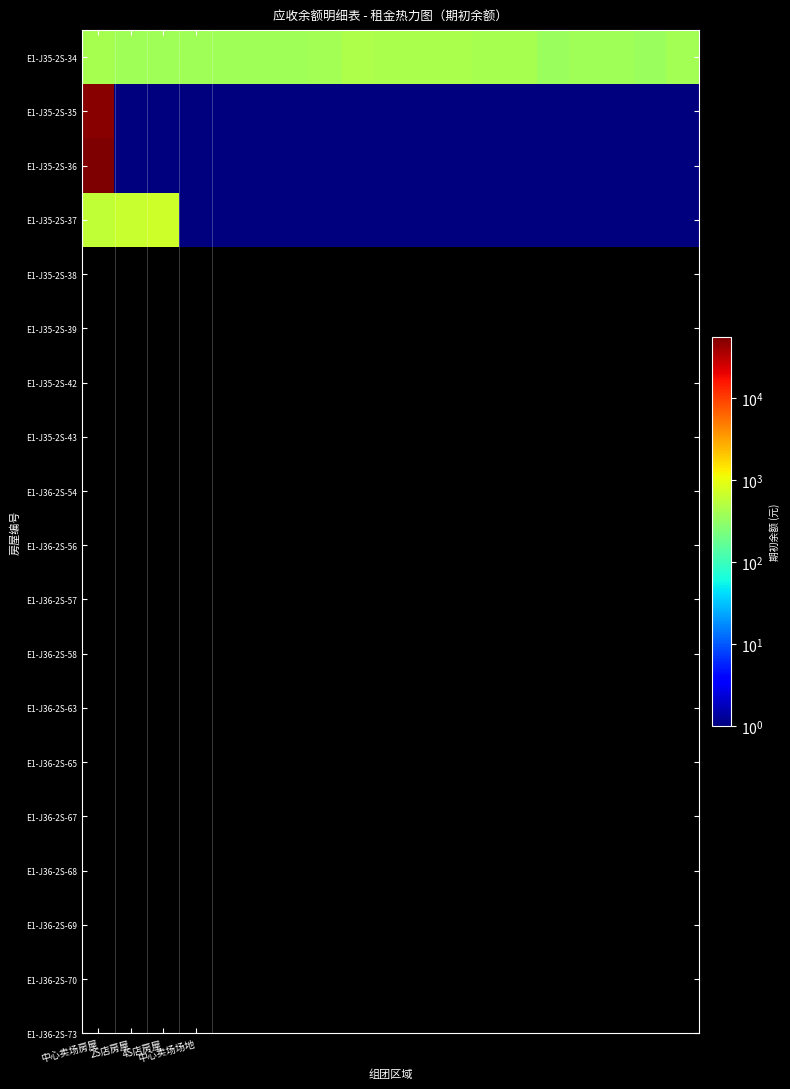

Which series has the largest total across all categories?

E1-J35-2S-36